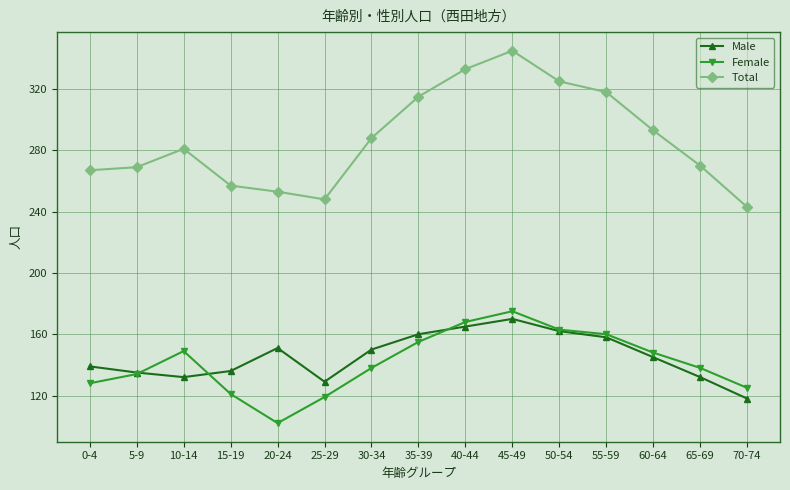

True or false: Female and Total cross at least once.

False